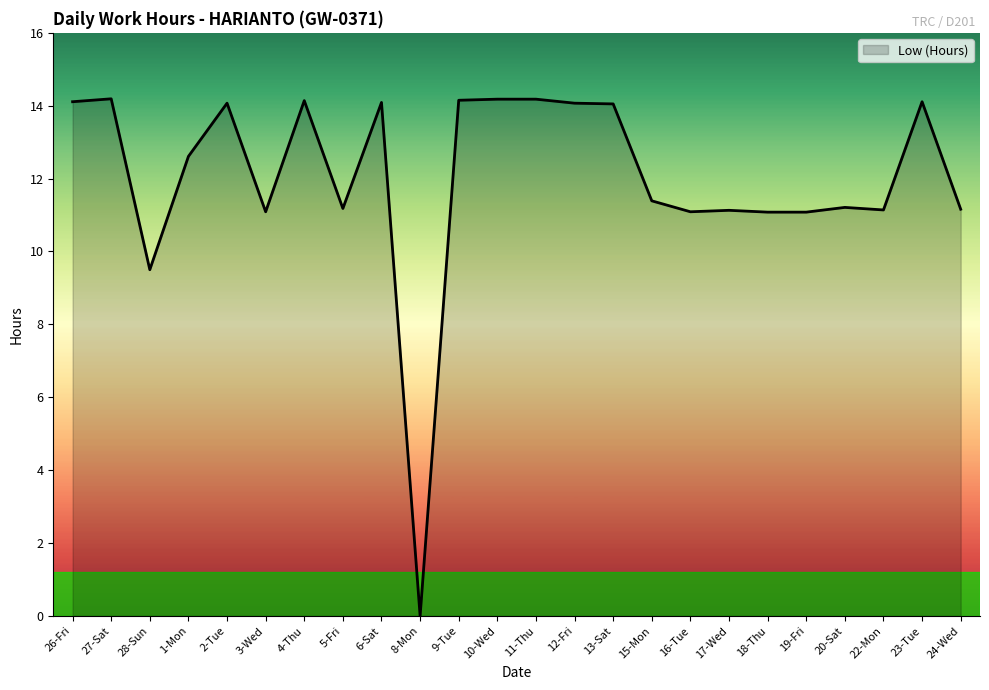

At which label is the value closest to 7?

28-Sun